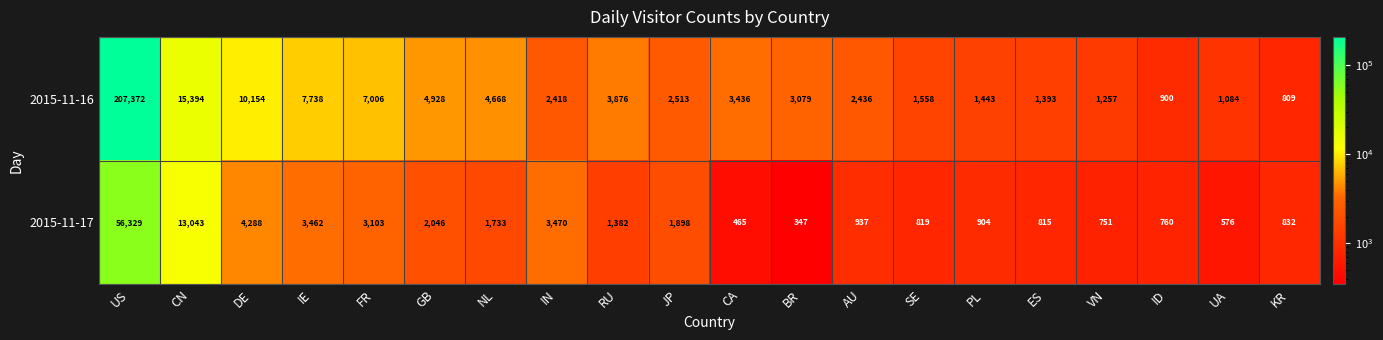

At which label does 2015-11-16 reach its minimum?

KR